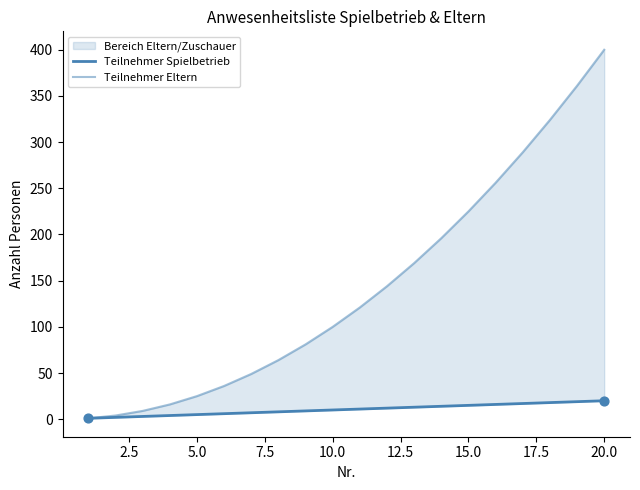

Is the value of Teilnehmer Spielbetrieb at 5.0 greater than the value of Teilnehmer Eltern at 14?

No